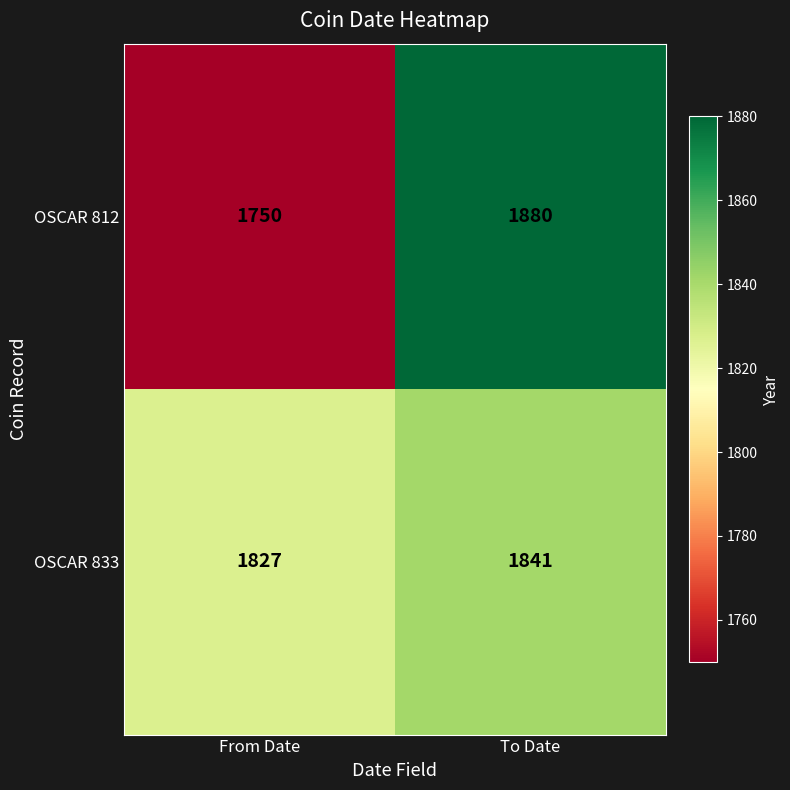

Rank the series at From Date from highest to lowest value.

OSCAR 833, OSCAR 812